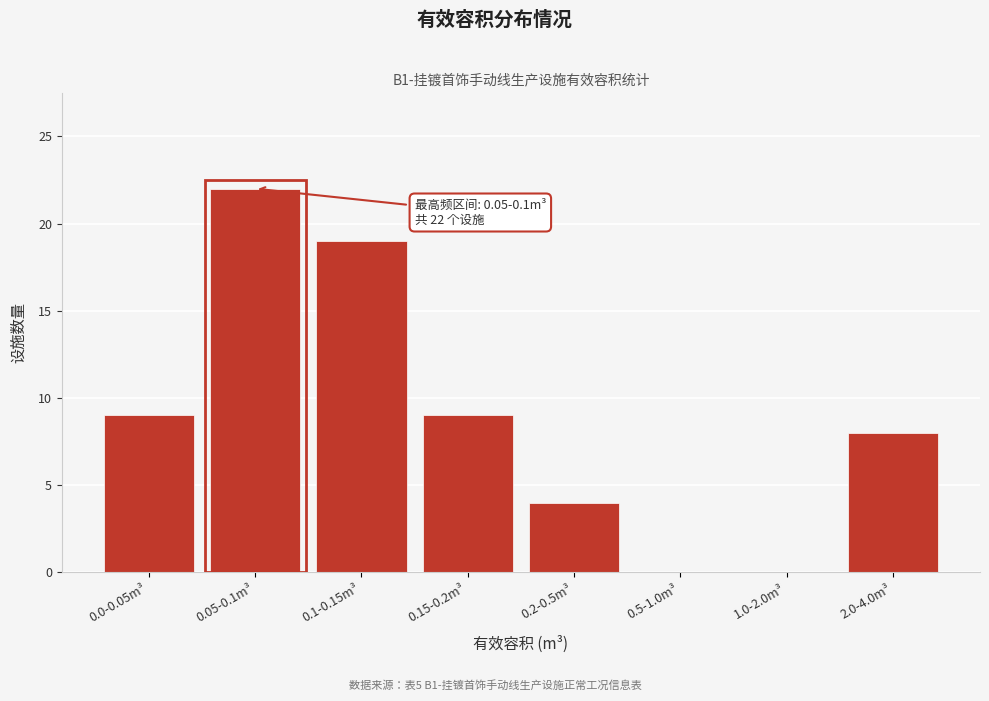

Reading right to left, extract all data points from this chart.

2.0-4.0m³=8	1.0-2.0m³=0	0.5-1.0m³=0	0.2-0.5m³=4	0.15-0.2m³=9	0.1-0.15m³=19	0.05-0.1m³=22	0.0-0.05m³=9